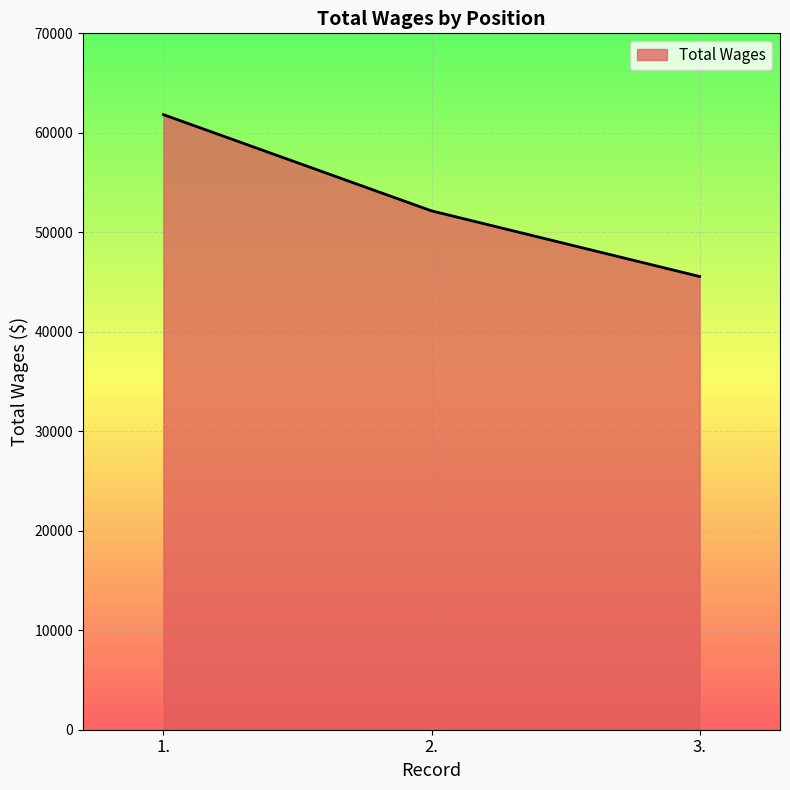

Reading left to right, extract all data points from this chart.

1.=61828	2.=52155	3.=45557